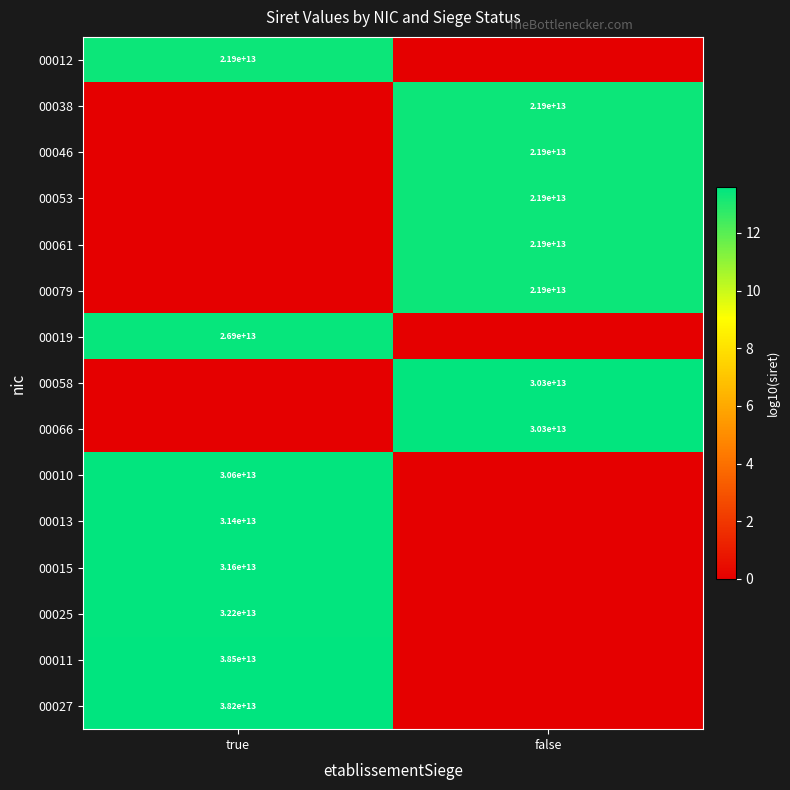

How many categories are shown in the chart?

2